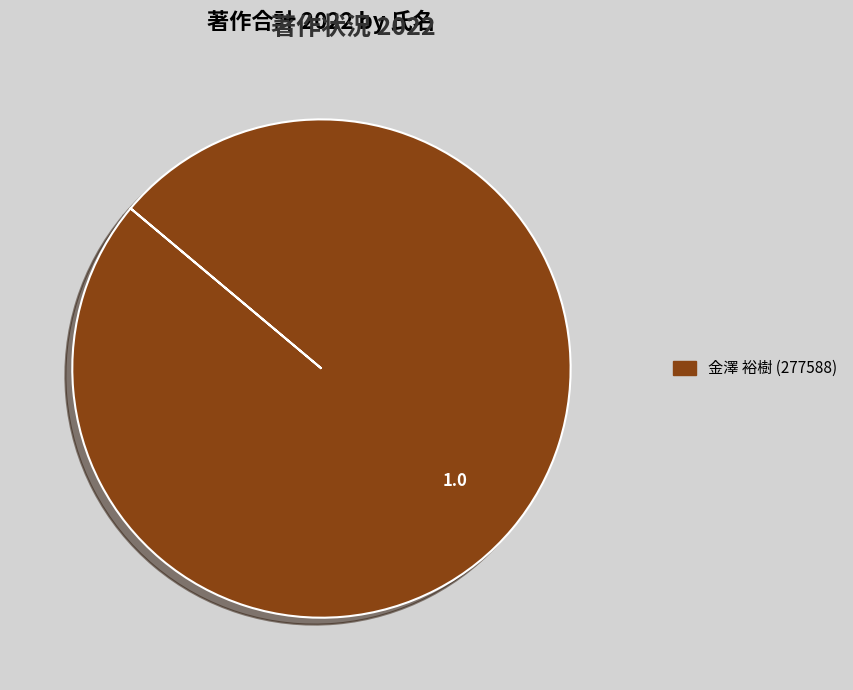

Does any single category account for the majority?

Yes